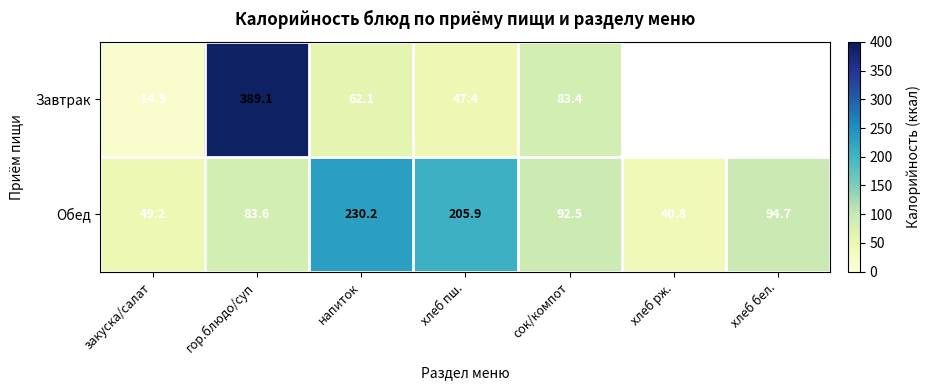

Which has a higher value, хлеб рж. or гор.блюдо/суп?

гор.блюдо/суп